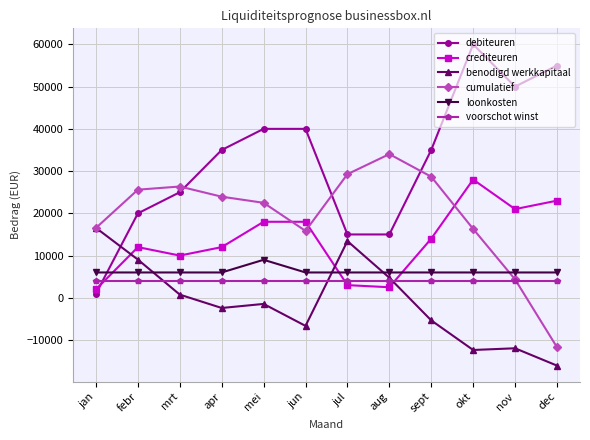

At which category does crediteuren reach its first local peak?

febr